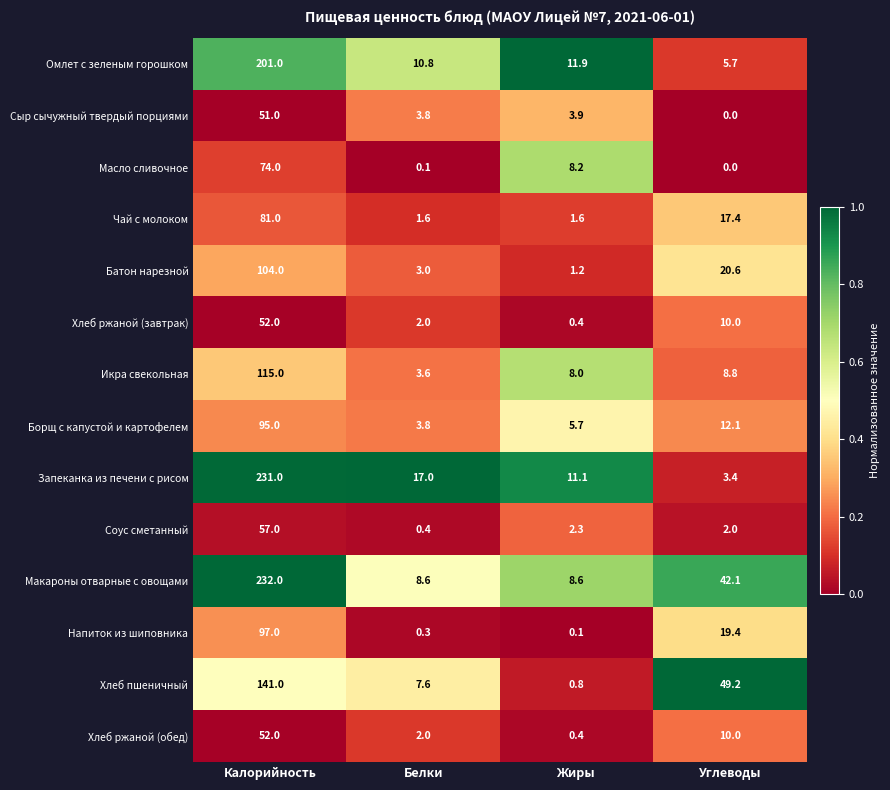

At which label is Масло сливочное closest to 37?

Жиры